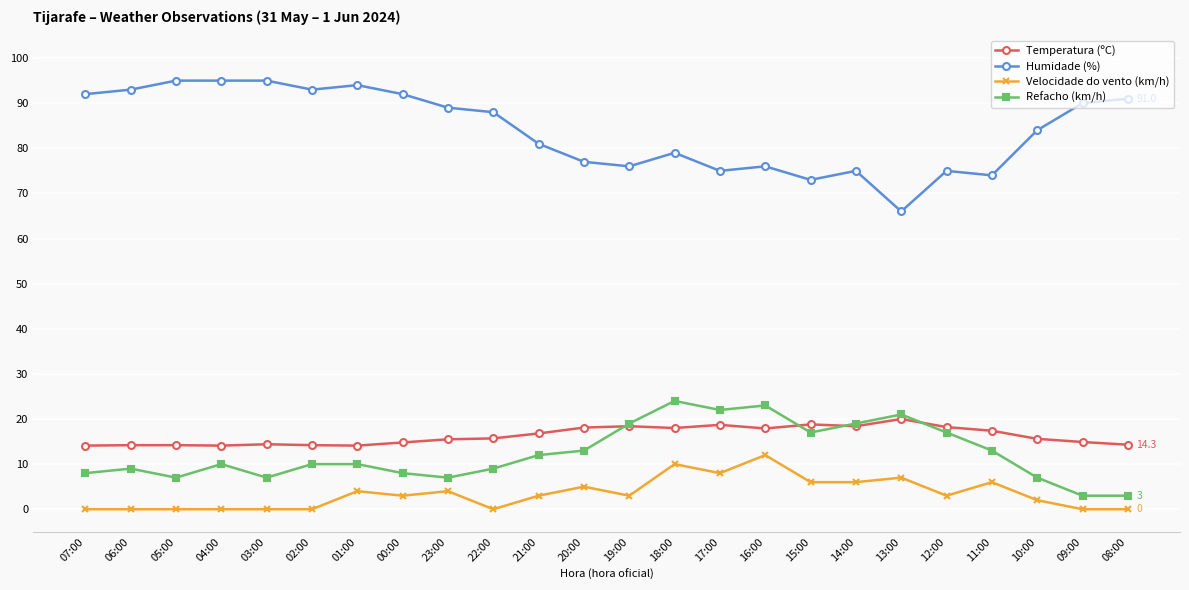

Read the Temperatura (ºC) value at 01:00.

14.1